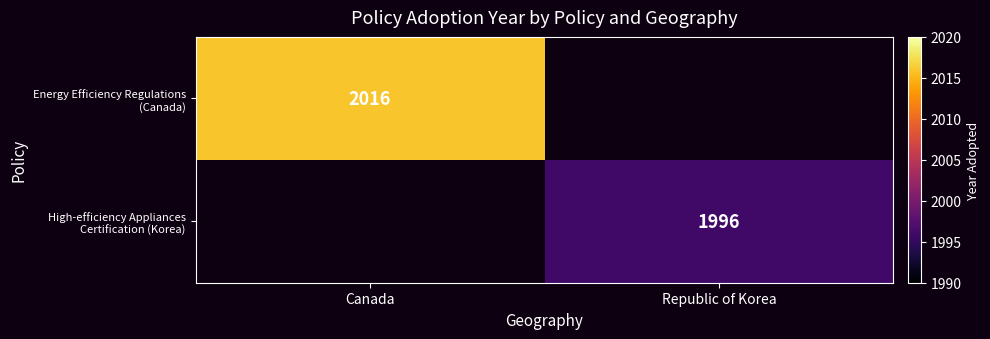

Which series has the largest range (max minus min)?

Energy Efficiency Regulations (Canada)